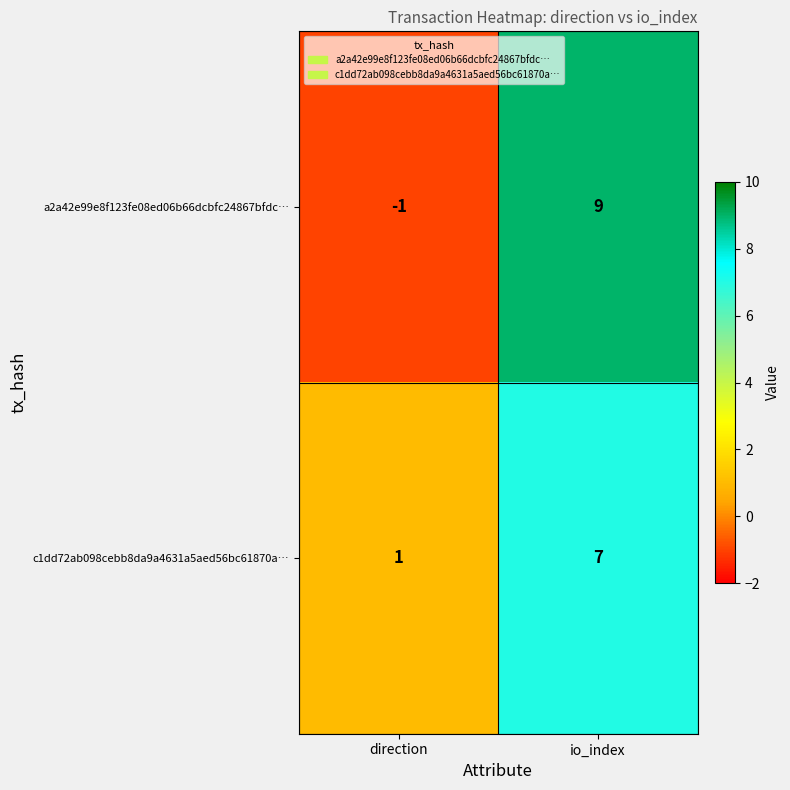

Reading left to right, transcribe all the data shown in this chart.

a2a42e99e8f123fe08ed06b66dcbfc24867bfdc…: direction=-1	io_index=9
c1dd72ab098cebb8da9a4631a5aed56bc61870a…: direction=1	io_index=7